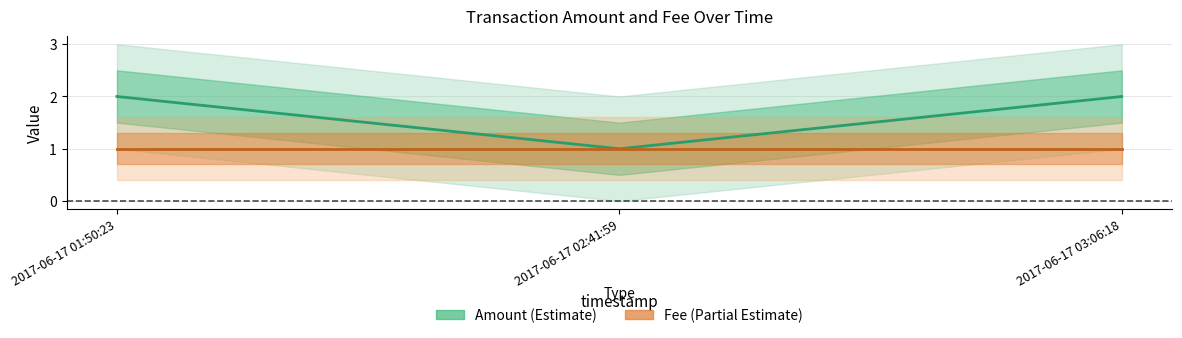

Is this an area chart (filled region under the line)?

No